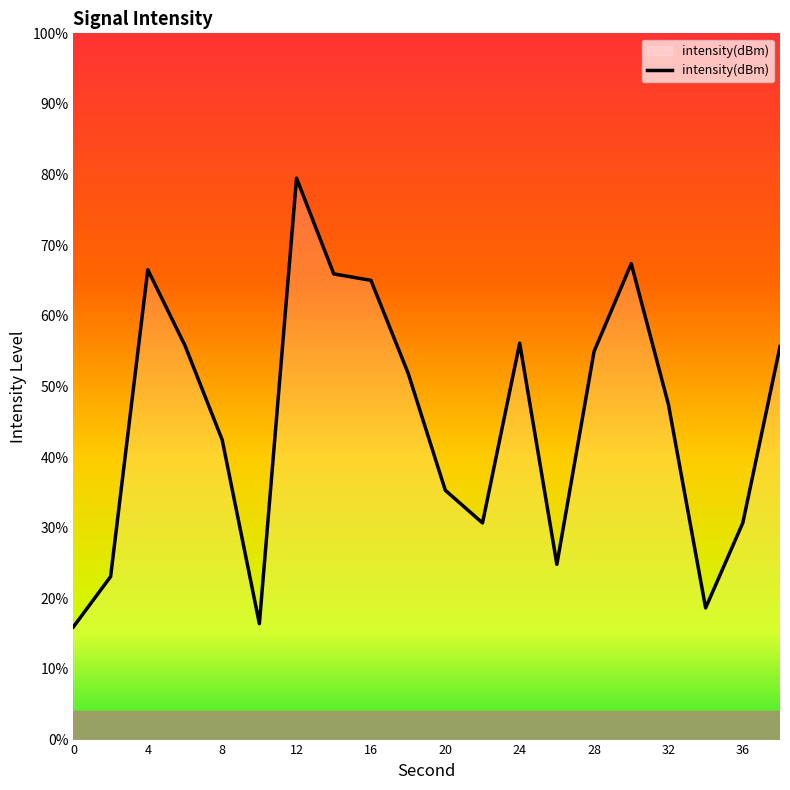

What is the minimum value shown in the chart?

16.0